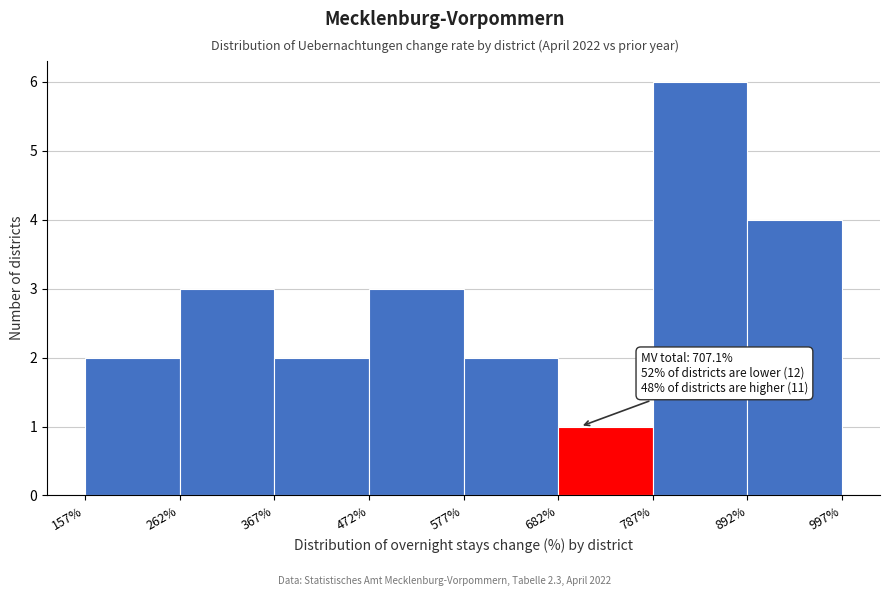

Which range on the x-axis has the tallest bar?

787% to 892%